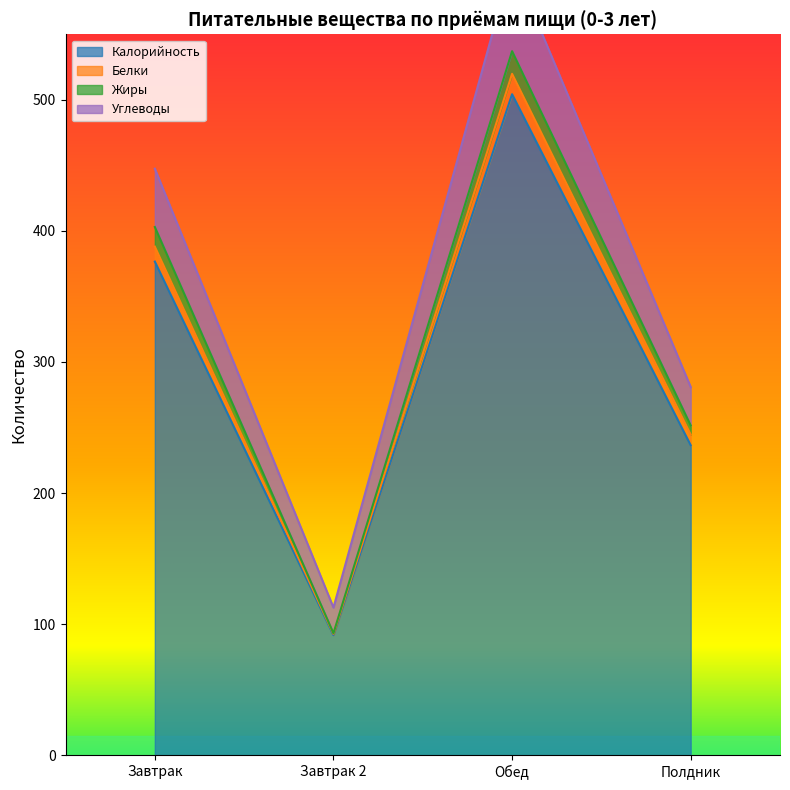

What is the approximate value of Калорийность at Обед?

504.3